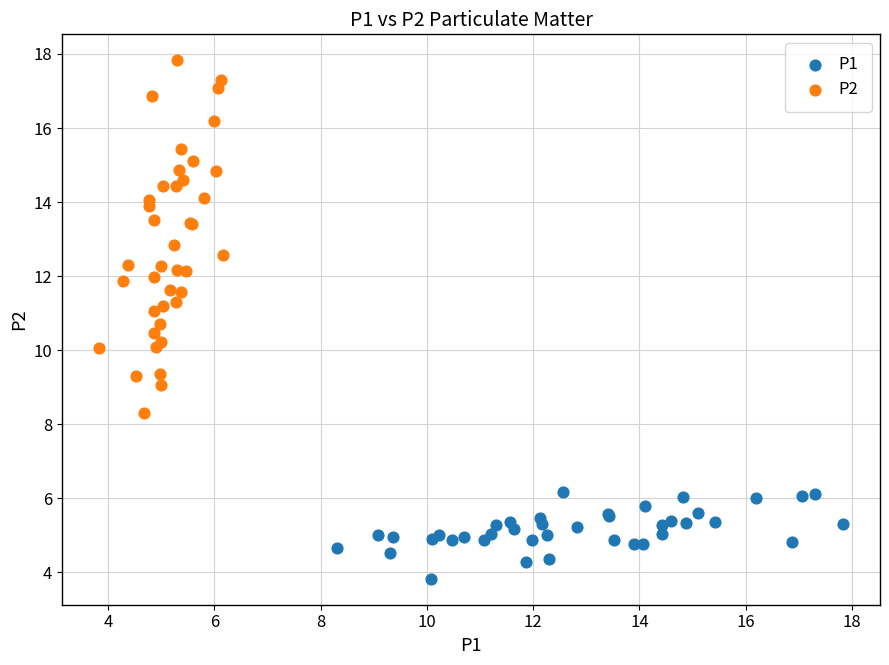

Which series has the widest spread of Y values?

P2